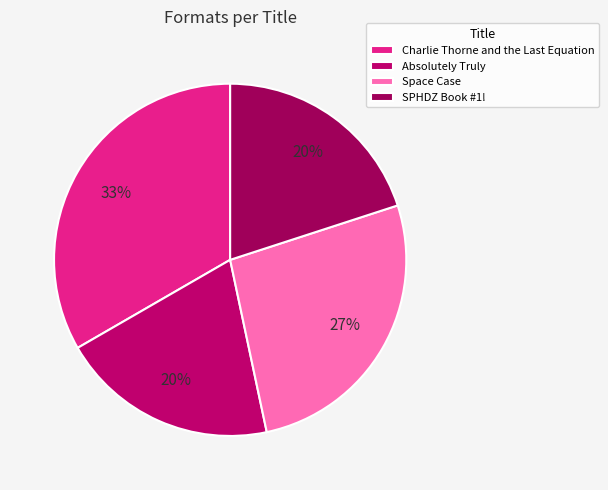

Rank the categories by value from lowest to highest.

Absolutely Truly, SPHDZ Book #1!, Space Case, Charlie Thorne and the Last Equation